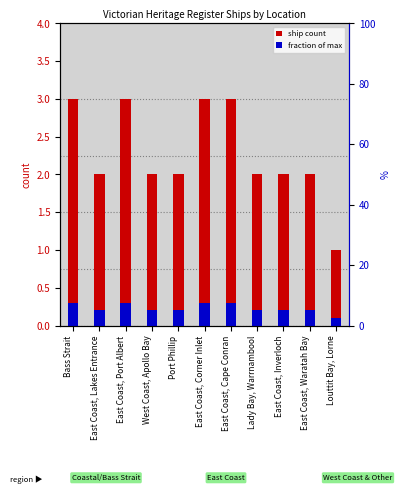

Is it true that ship count equals 2.0 at West Coast, Apollo Bay?

True